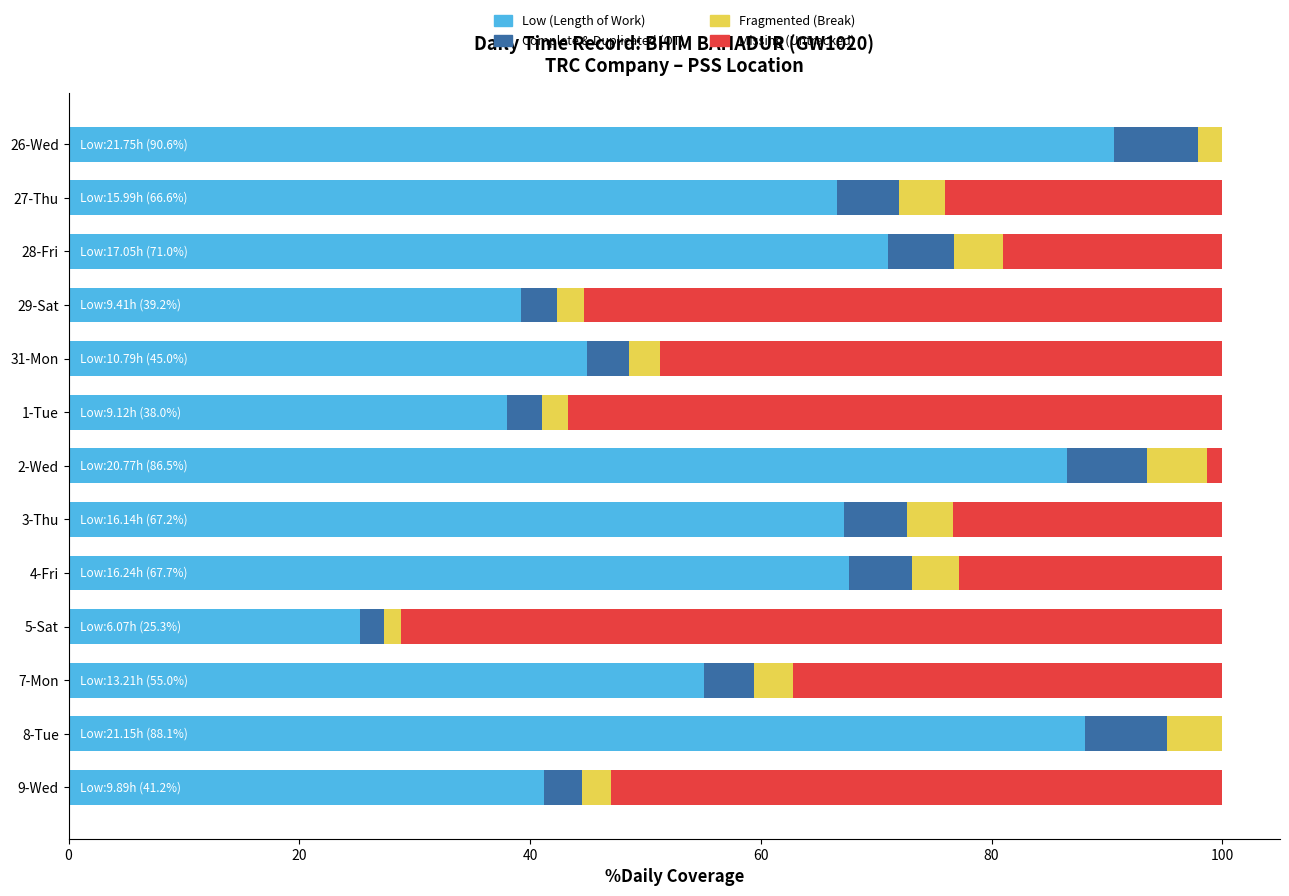

What is the sum of all Low (Length of Work) values?

781.6